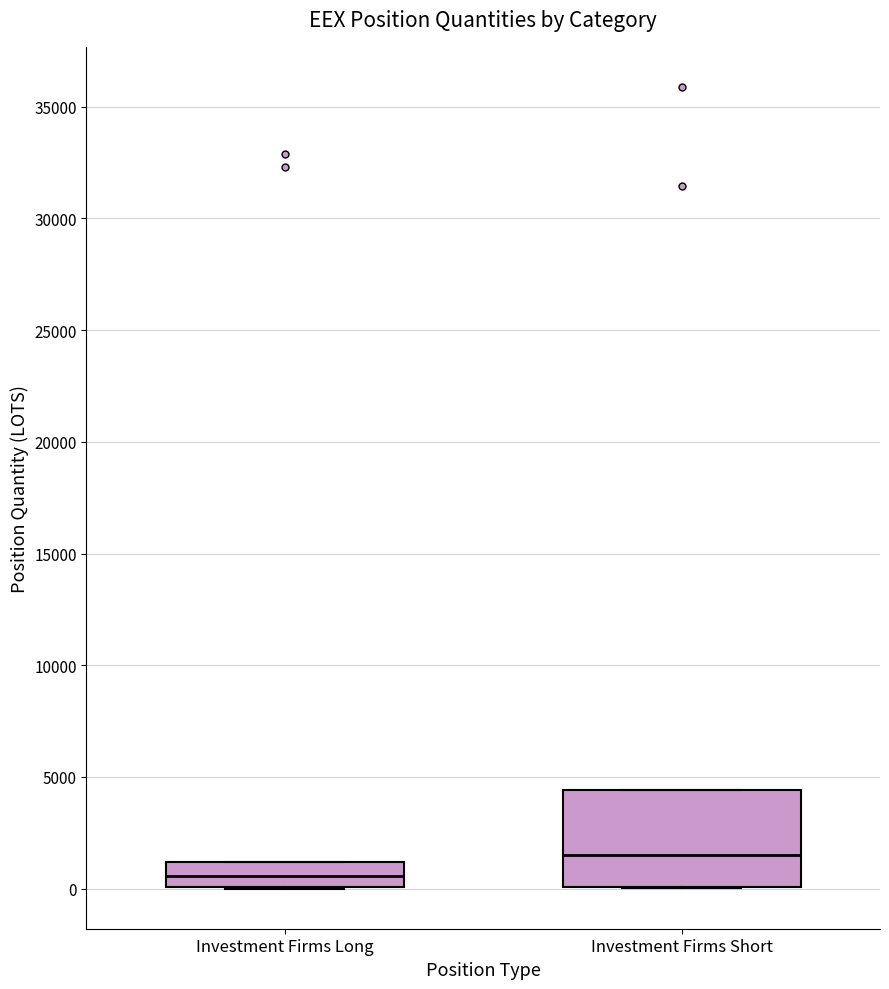

Which box is the tallest, from its lower edge to its upper edge?

Investment Firms Short